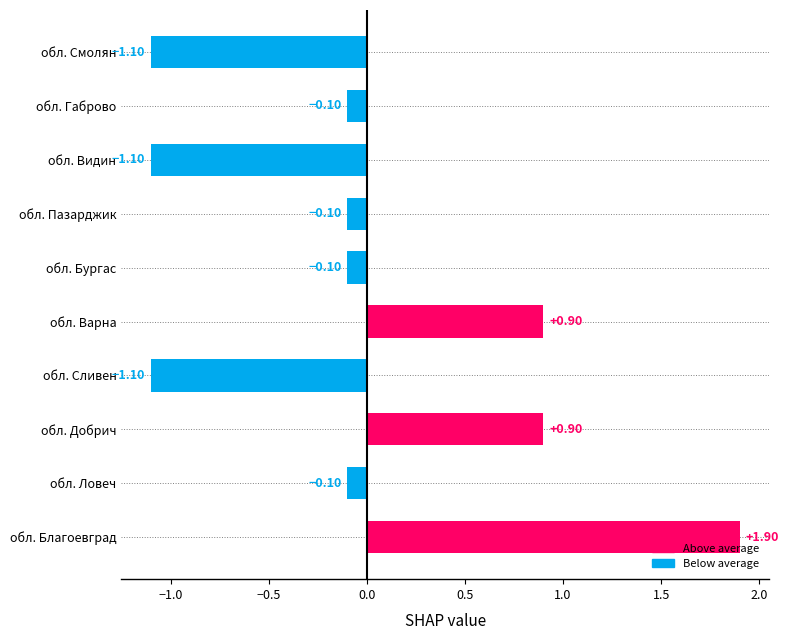

What is the smallest value displayed?

-1.1